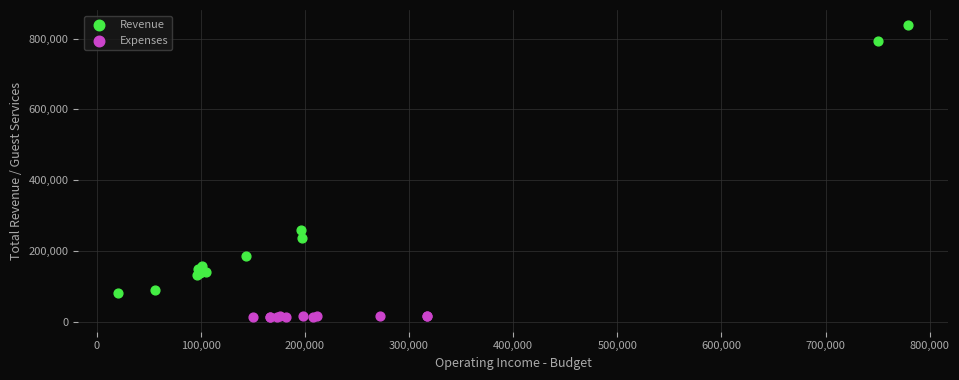

Which series contains the highest Y value?

Revenue